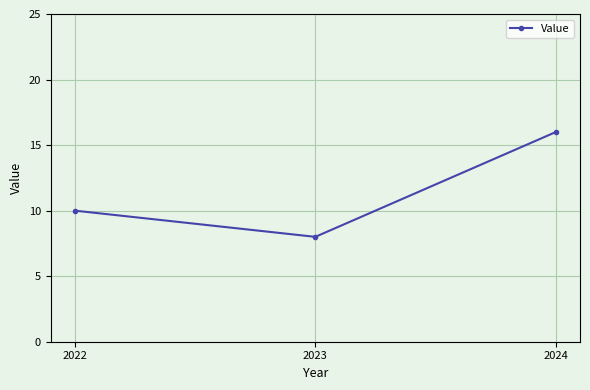

At which category does the chart reach its peak across all series?

2024